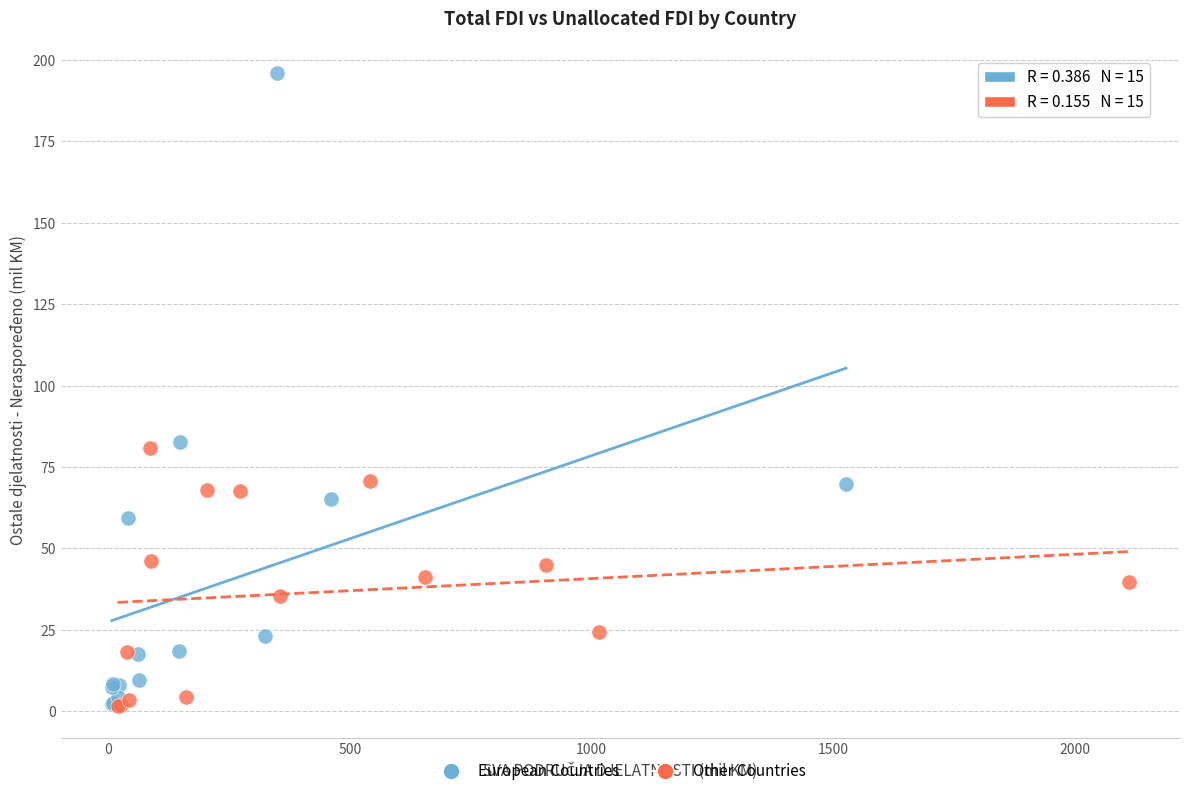

Which series has the largest Y range (max minus min)?

European Countries